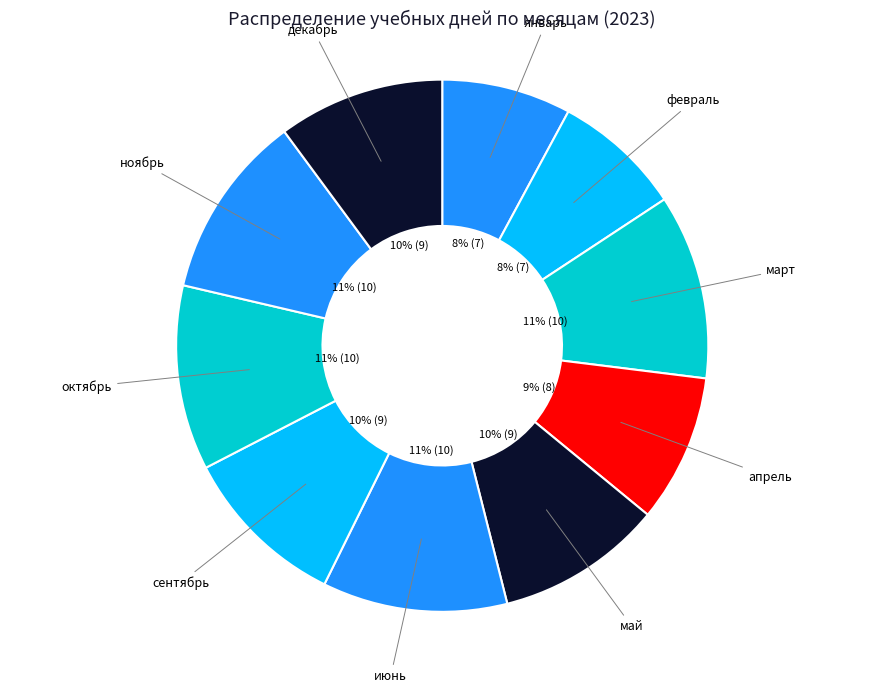

Which has a higher value, декабрь or январь?

декабрь